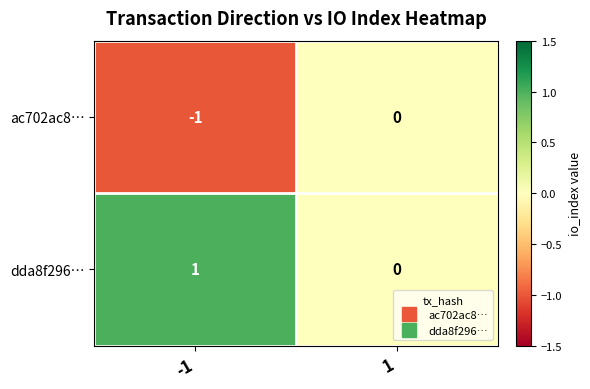

True or false: dda8f296… has a value of 0 at 1.

True